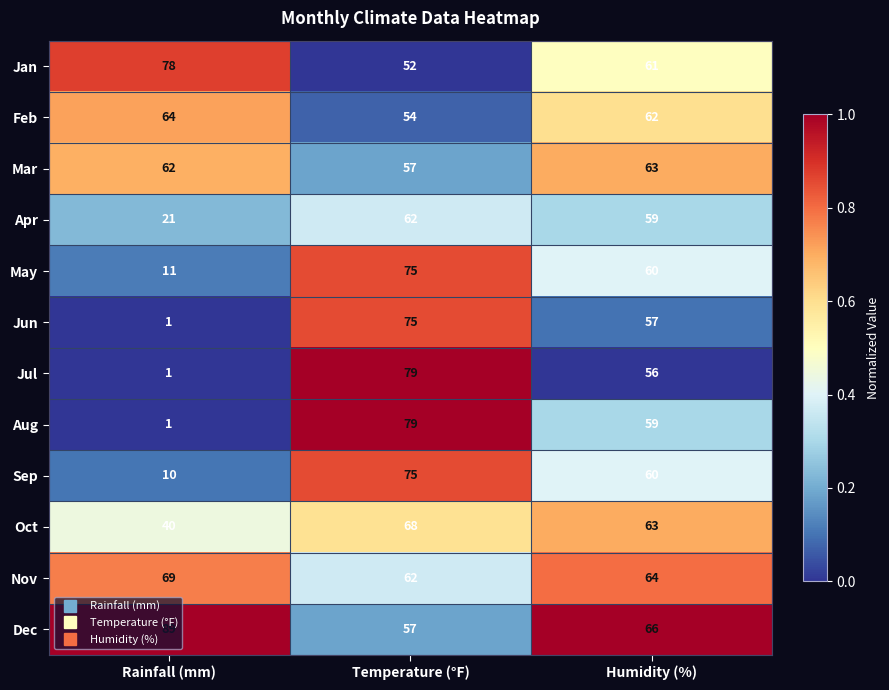

At which label does May reach its peak?

Temperature (°F)